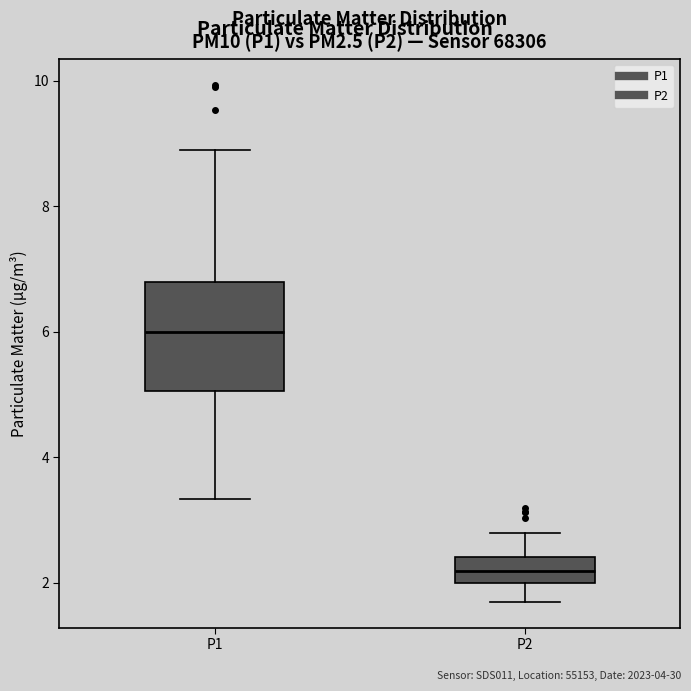

Reading left to right, read every box against the y-axis: the position of its median line, the range the box covers, and the ends of its whiskers. The values are not printed on the chart, so give them approximately, as read against the axis.

P1: median 6.0, box 5.0 to 6.8, whiskers 3.4 to 9.0
P2: median 2.2, box 2.0 to 2.4, whiskers 1.8 to 2.8